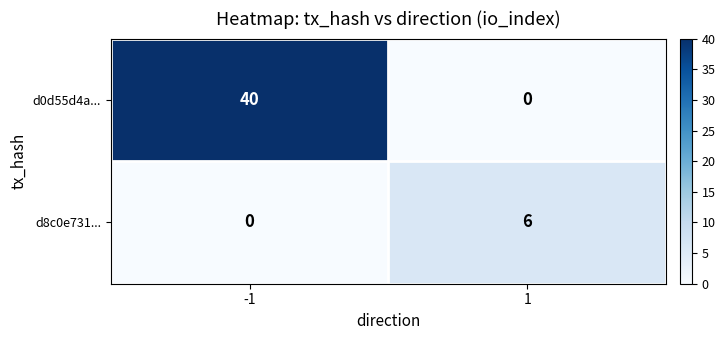

Which category has the highest value across all series?

-1